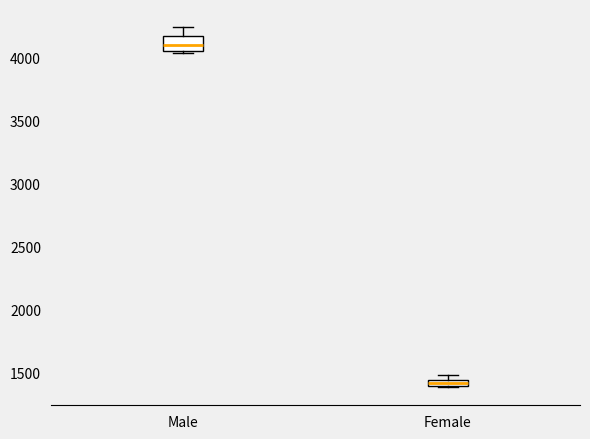

Where is the upper edge of the box for Female on the y-axis? The values are not printed on the chart, so give them approximately, as read against the axis.

1450